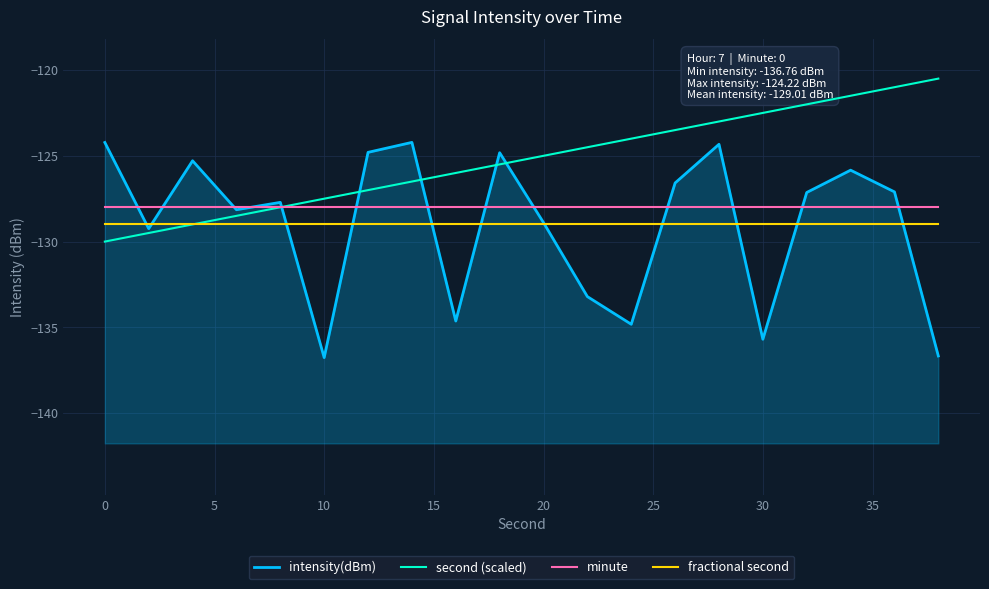

True or false: fractional second and second (scaled) cross at least once.

False